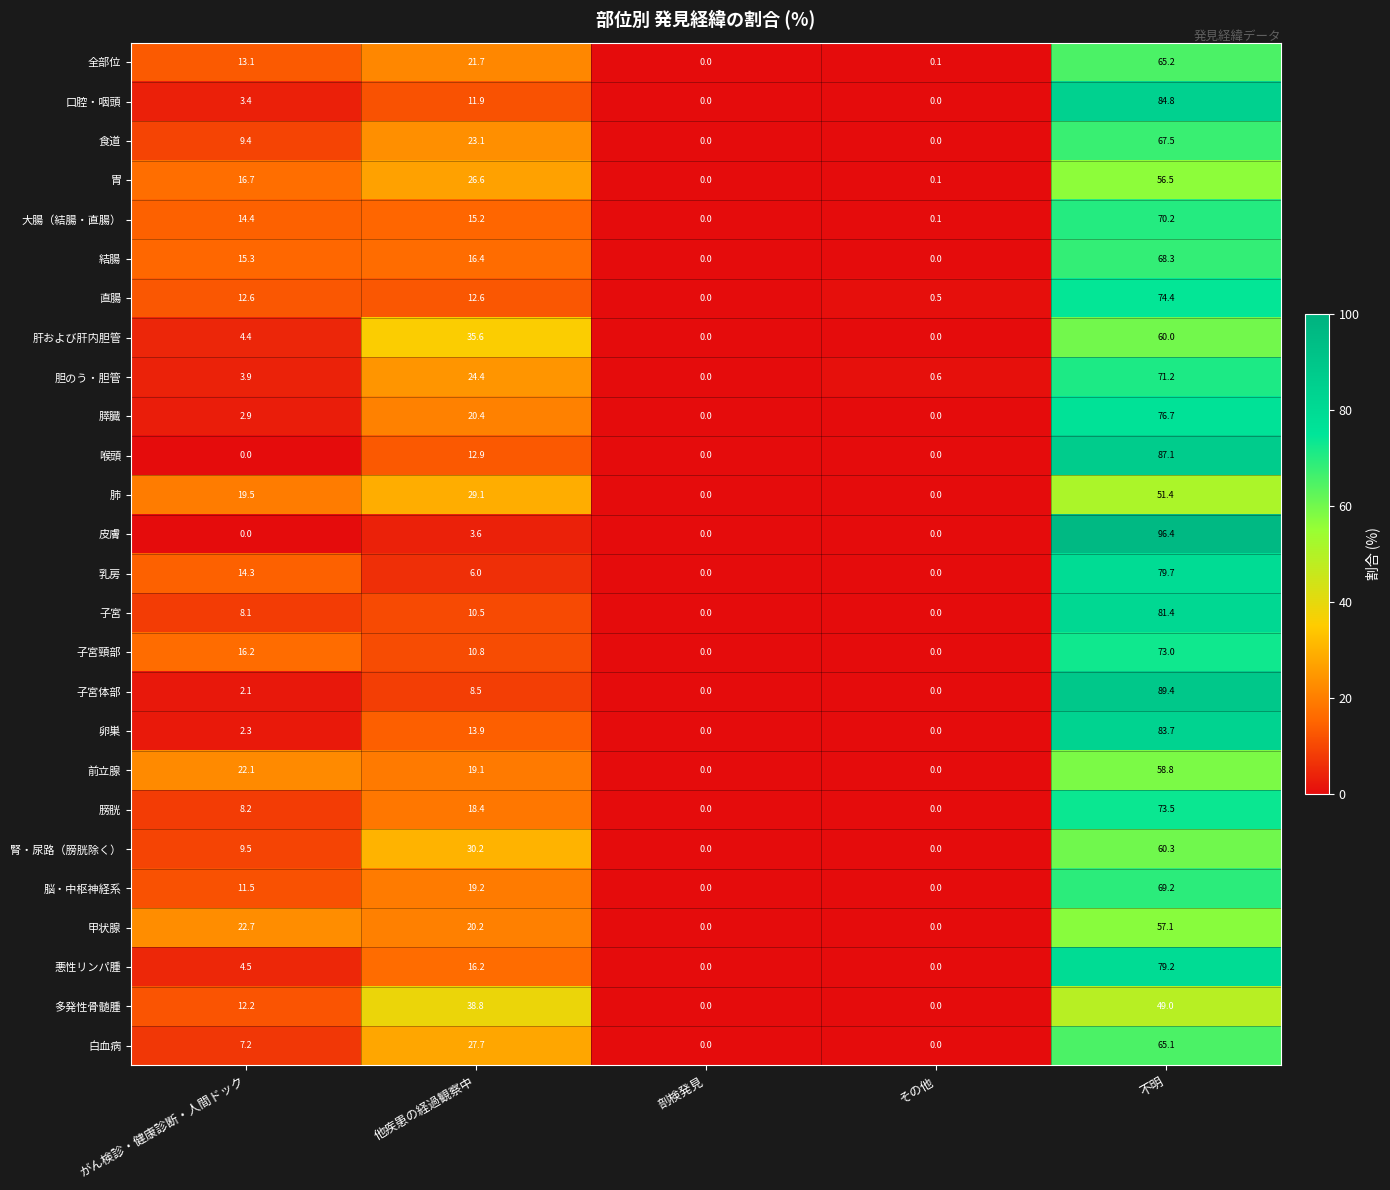

What is the difference between the maximum and minimum values in the 口腔・咽頭 series?

84.8